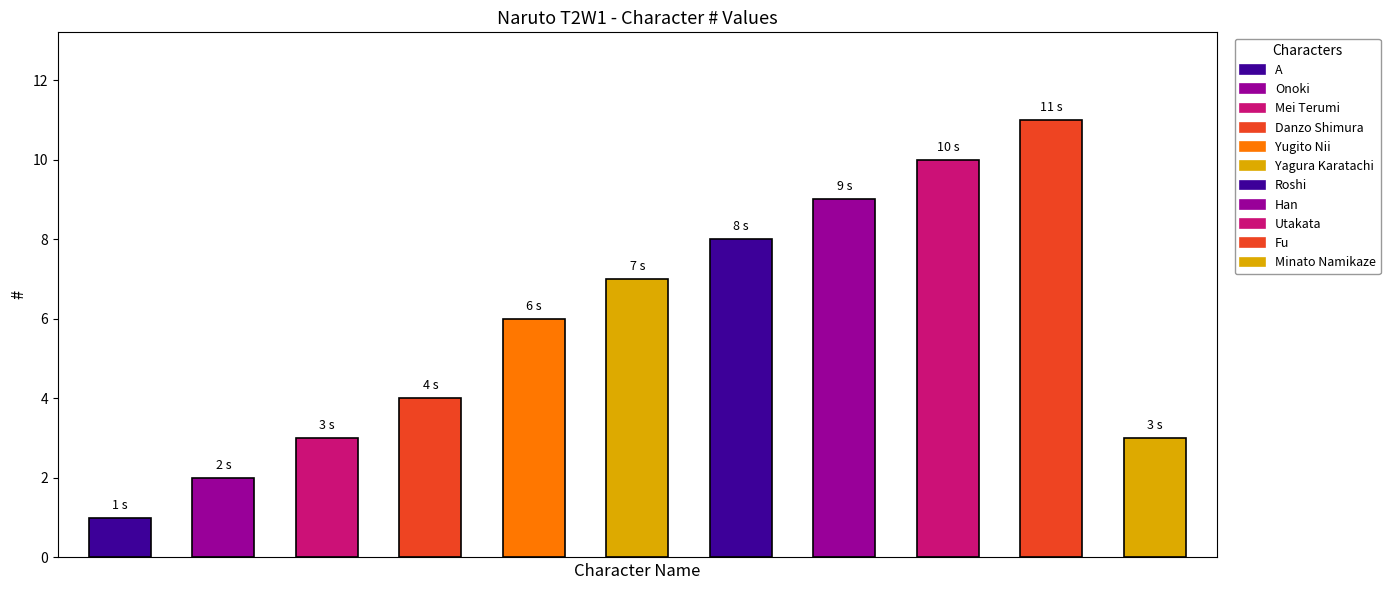

What is the value of the 6th bar from the left?

7